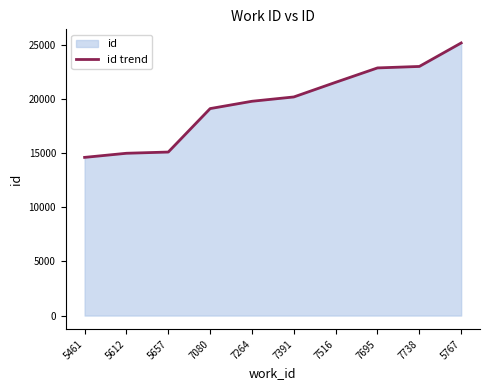

The chart shows a value of 25190 at 5767. True or false?

True